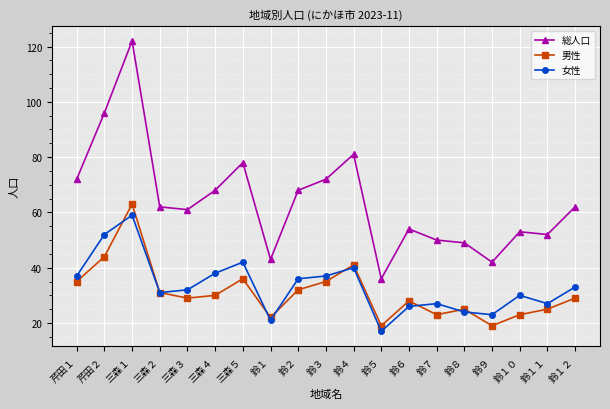

How many distinct data groups are displayed?

3